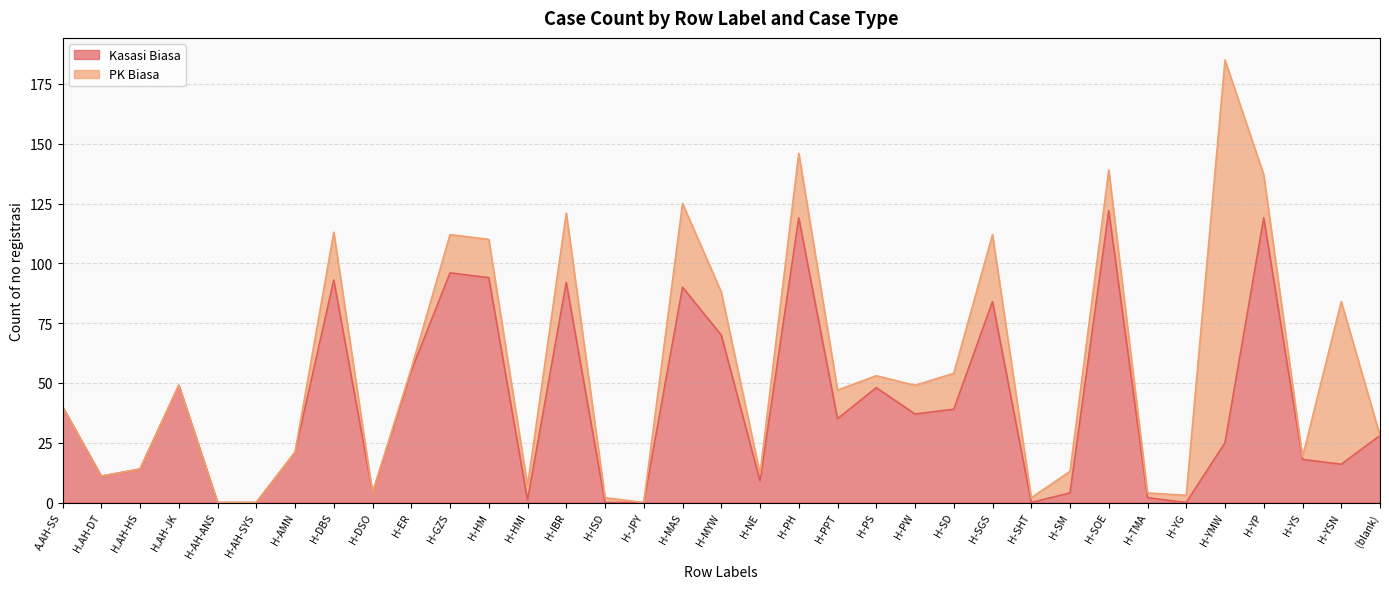

Reading left to right, list all the values displayed in this chart.

40	11	14	49	0	0	21	93	4	55	96	94	1	92	0	0	90	70	9	119	35	48	37	39	84	0	4	122	2	0	25	119	18	16	28